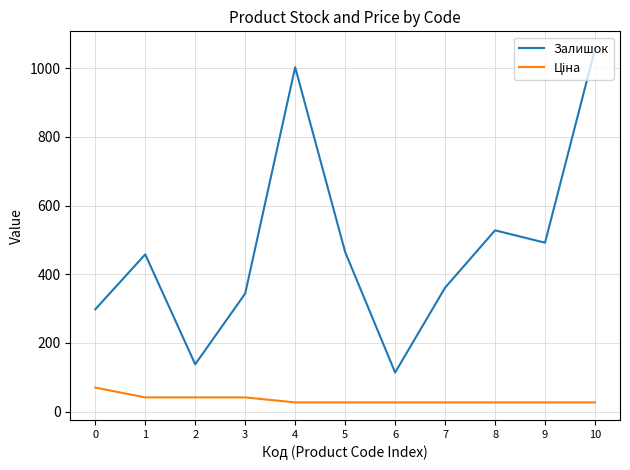

True or false: Залишок has a value of 158.5 at 5.

False